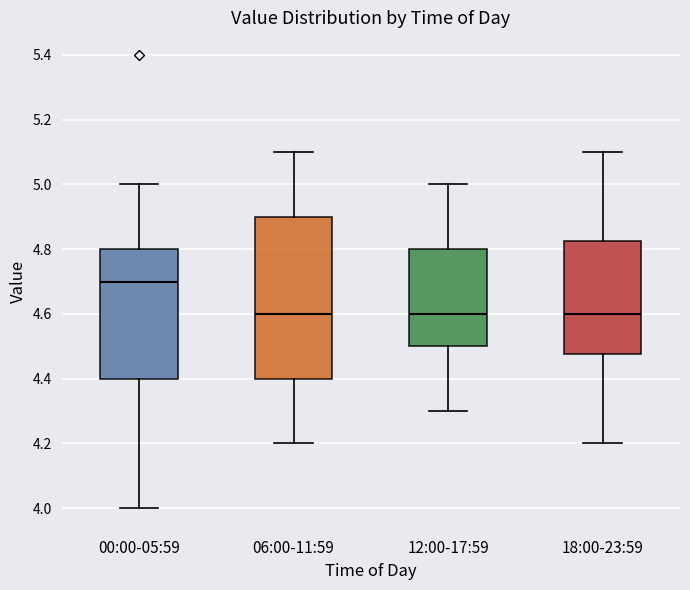

Comparing the boxes themselves (not the whiskers), which one is the tallest?

06:00-11:59